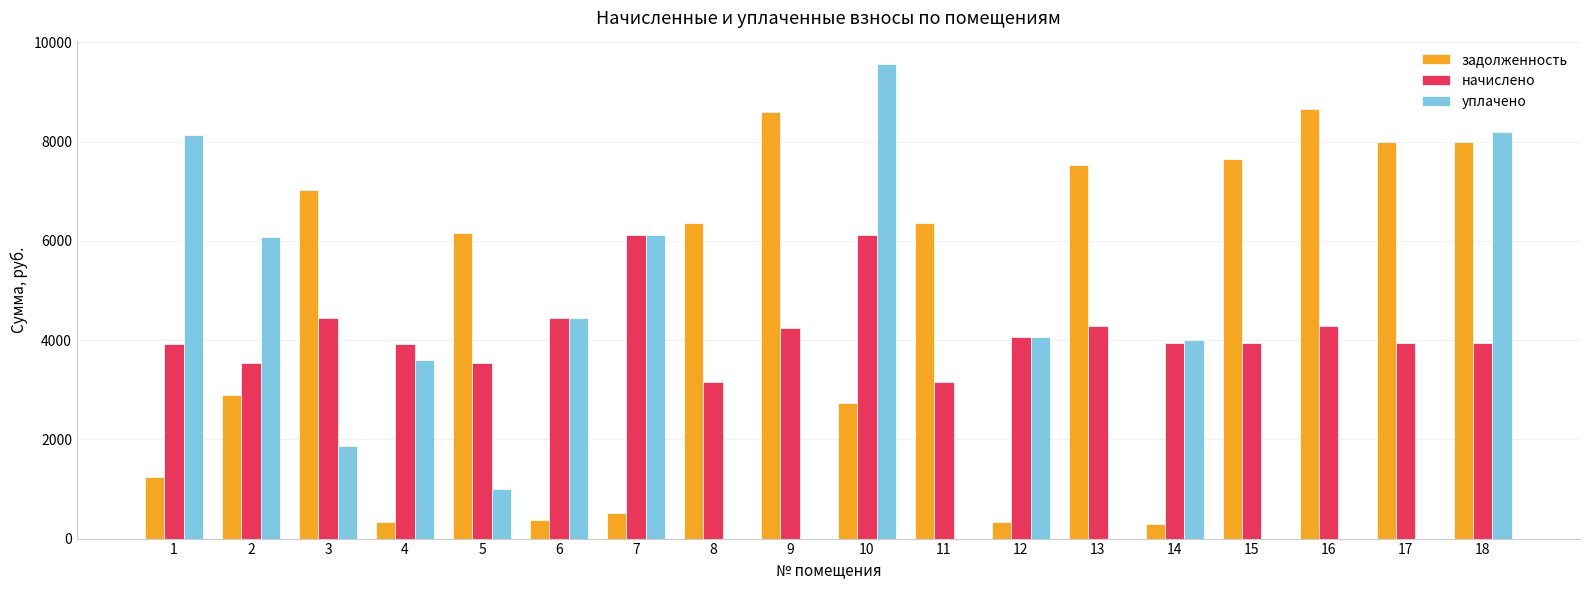

At which category is the sum across all series the highest?

18